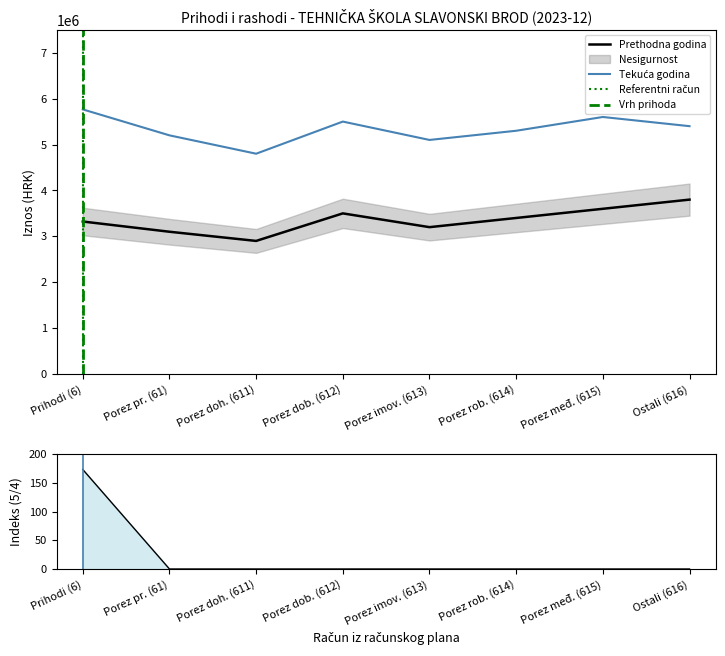

At which label does Prethodna godina reach its minimum?

Porez doh. (611)